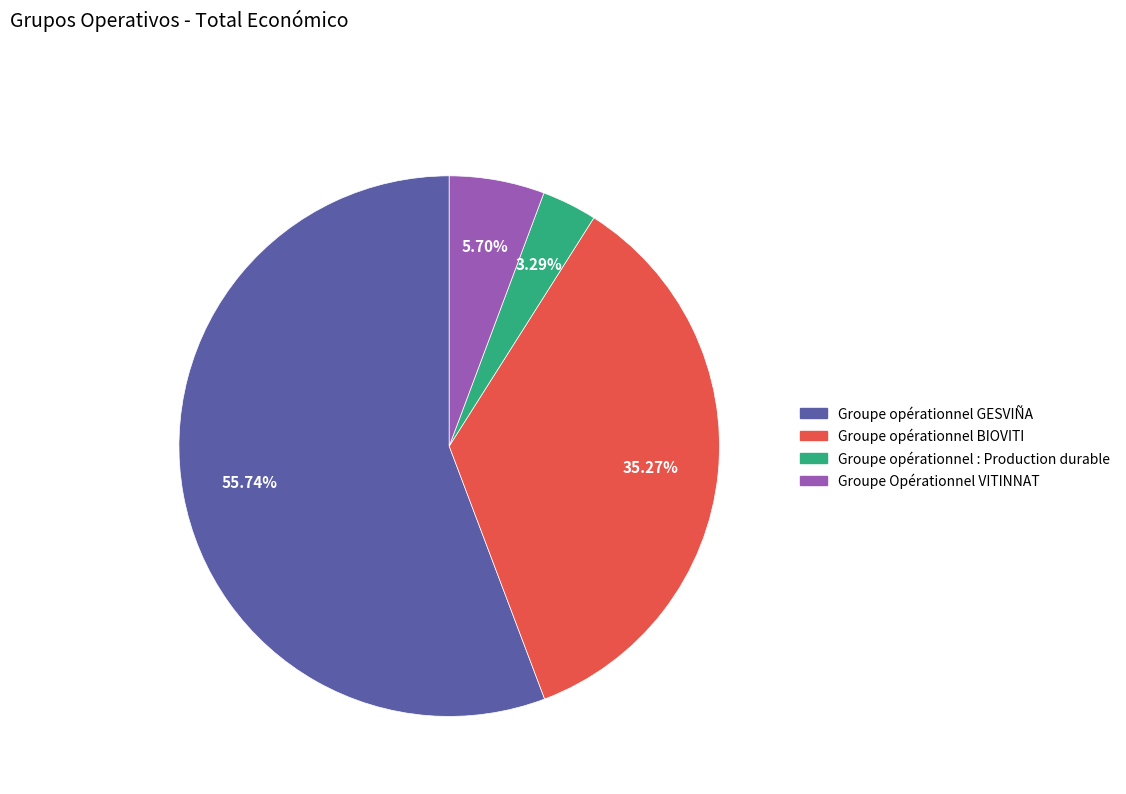

Is Groupe opérationnel : Production durable the majority of the pie?

No